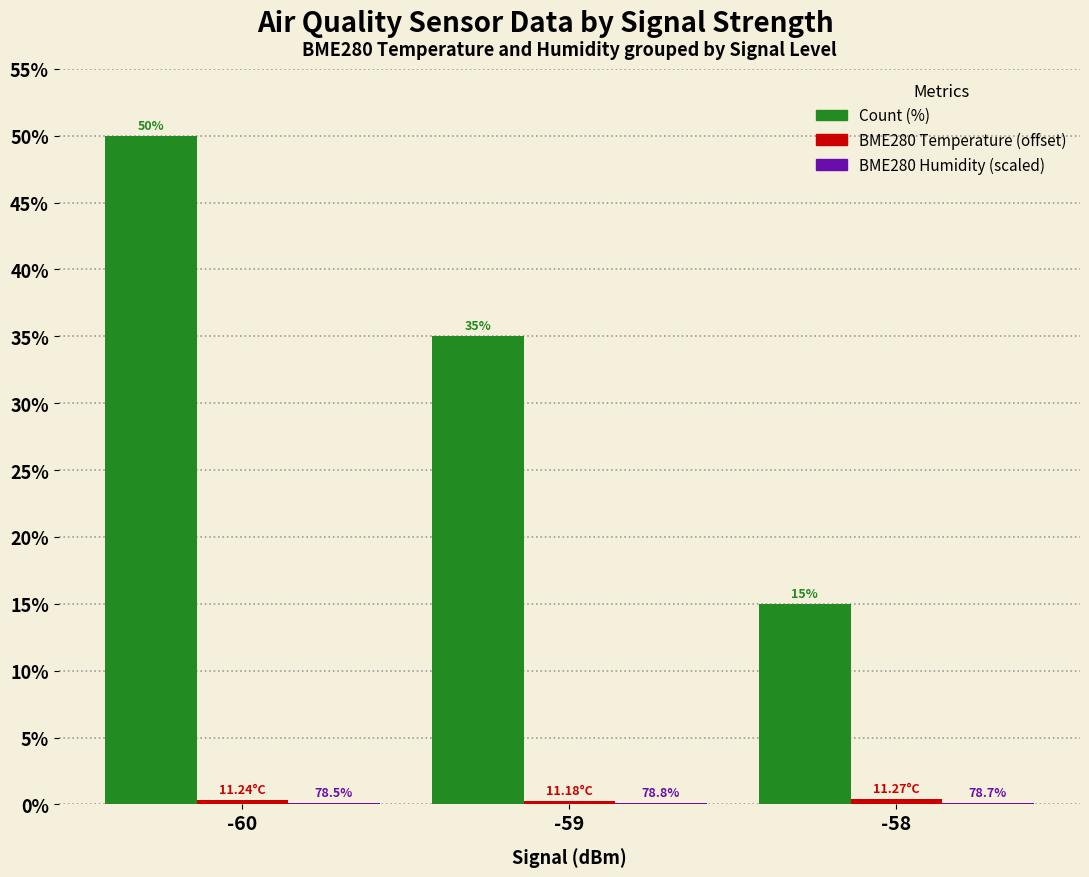

Between -59 and -58, which series saw the biggest shift?

Count (%)